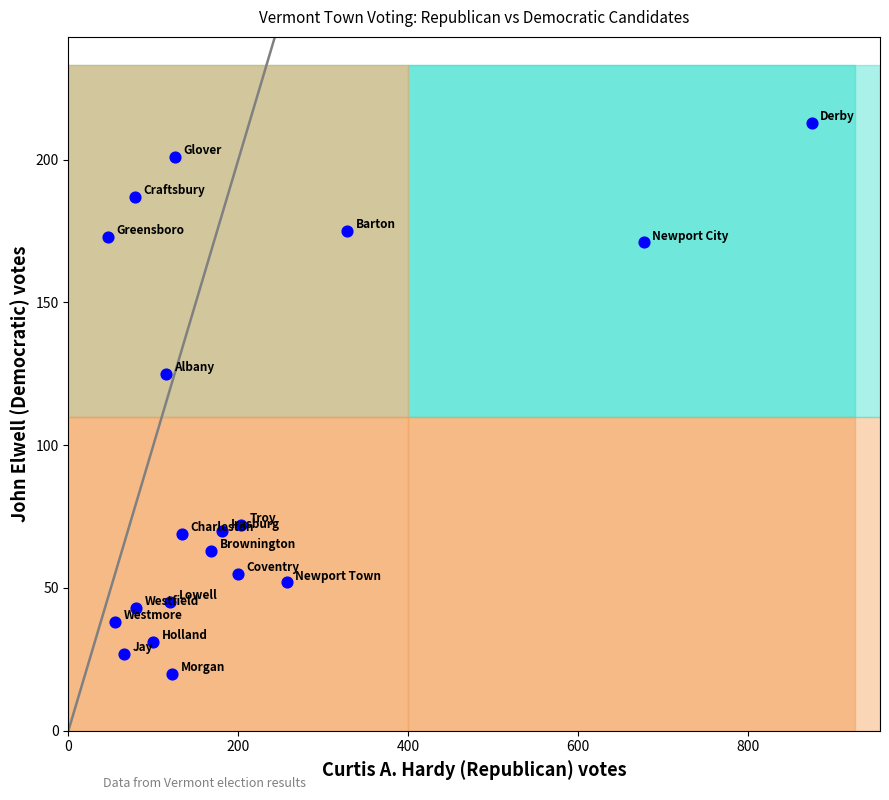

What Y value in the scatter plot is closest to 116?

125